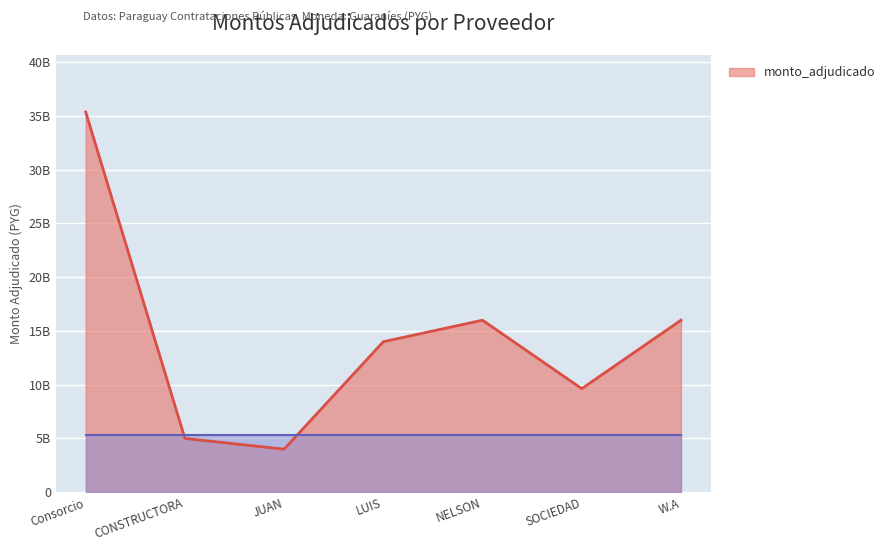

Rank the categories by value from highest to lowest.

Consorcio, NELSON, W.A, LUIS, SOCIEDAD, CONSTRUCTORA, JUAN